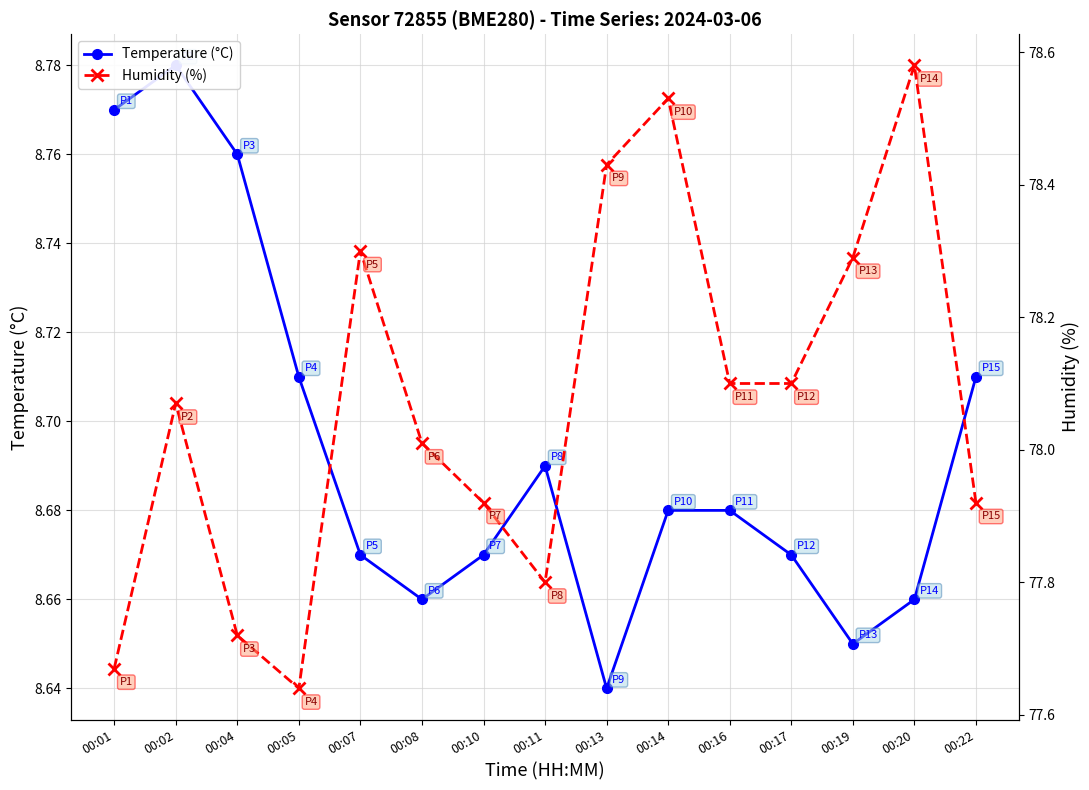

At which label does Humidity (%) reach its minimum?

00:05